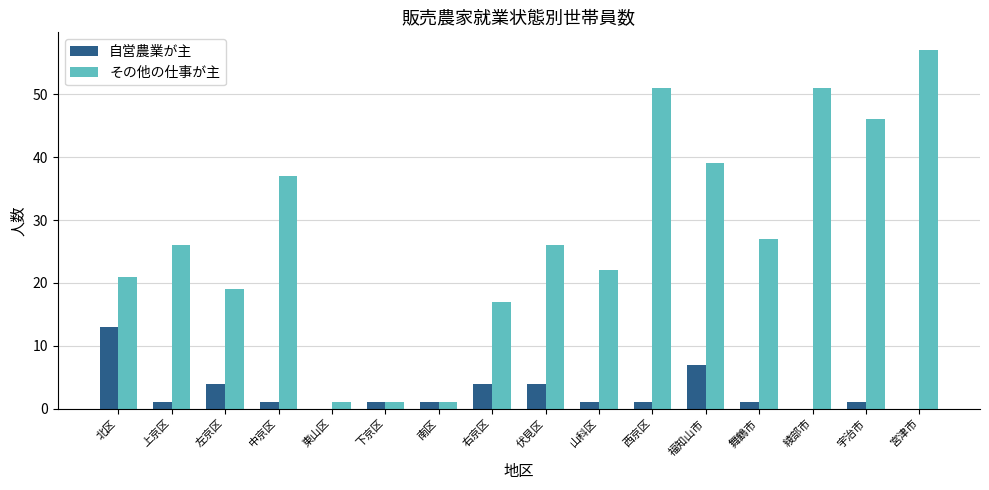

At which label does 自営農業が主 first exceed 1?

北区